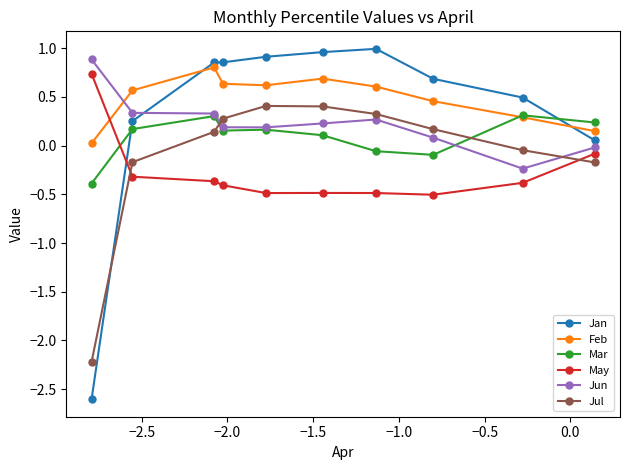

What are all the series names shown in the legend?

Jan, Feb, Mar, May, Jun, Jul